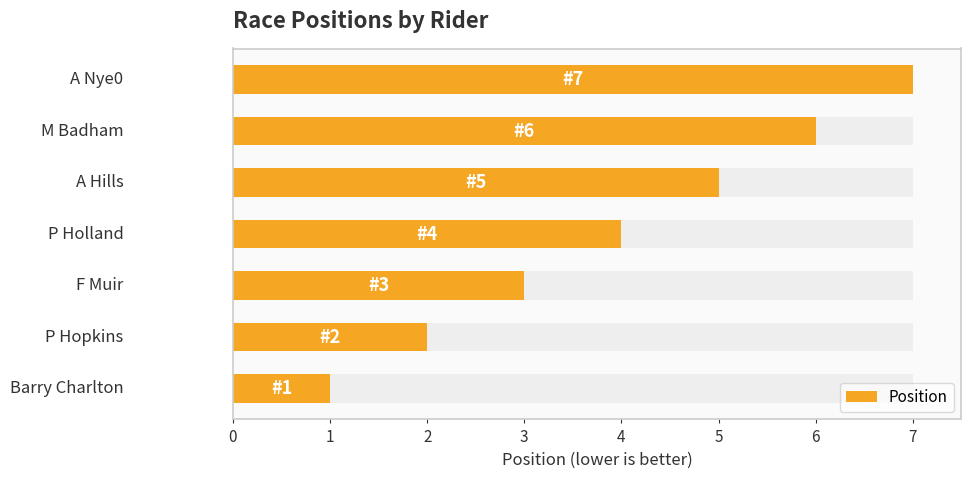

The value at 6 is 10. True or false?

False